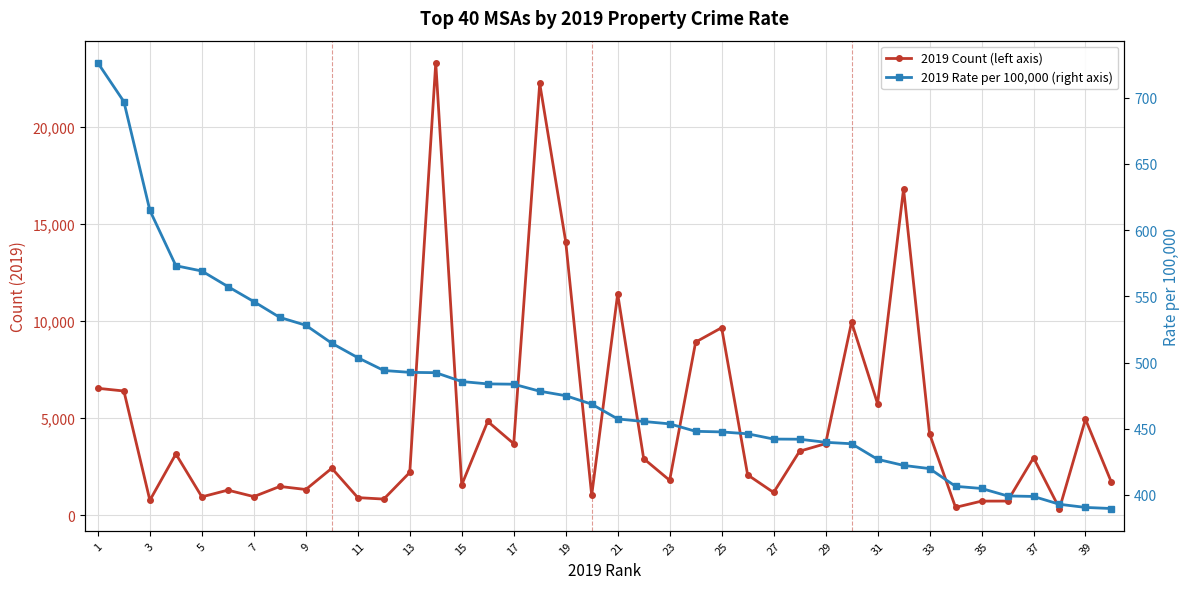

At which label does 2019 Rate per 100,000 (right axis) reach its peak?

1